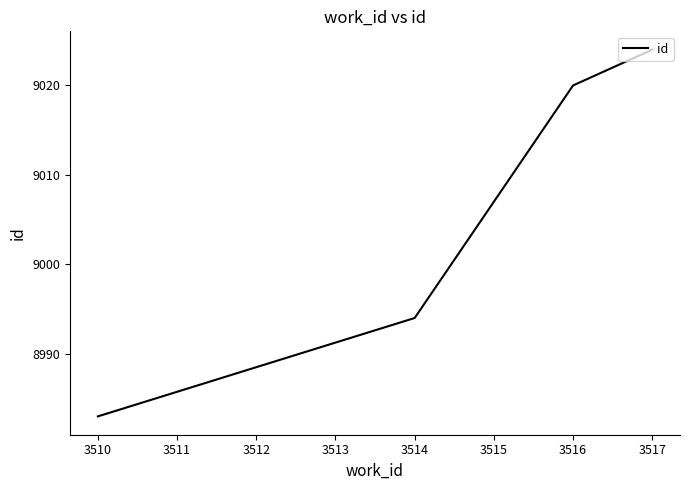

List the labels in order of value, smallest first.

3510, 3514, 3516, 3517